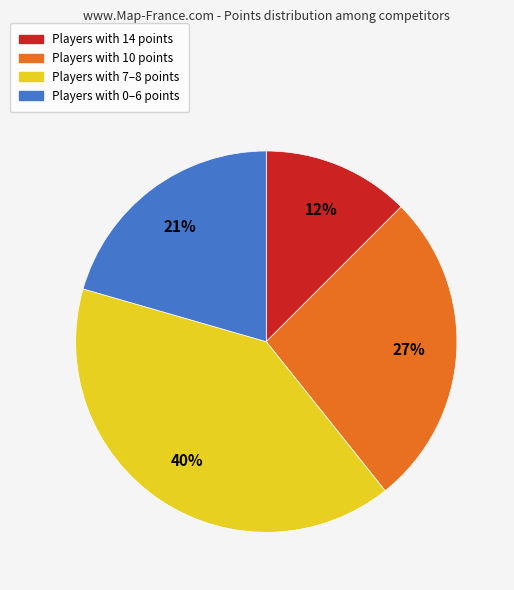

How many segments does this pie chart have?

4